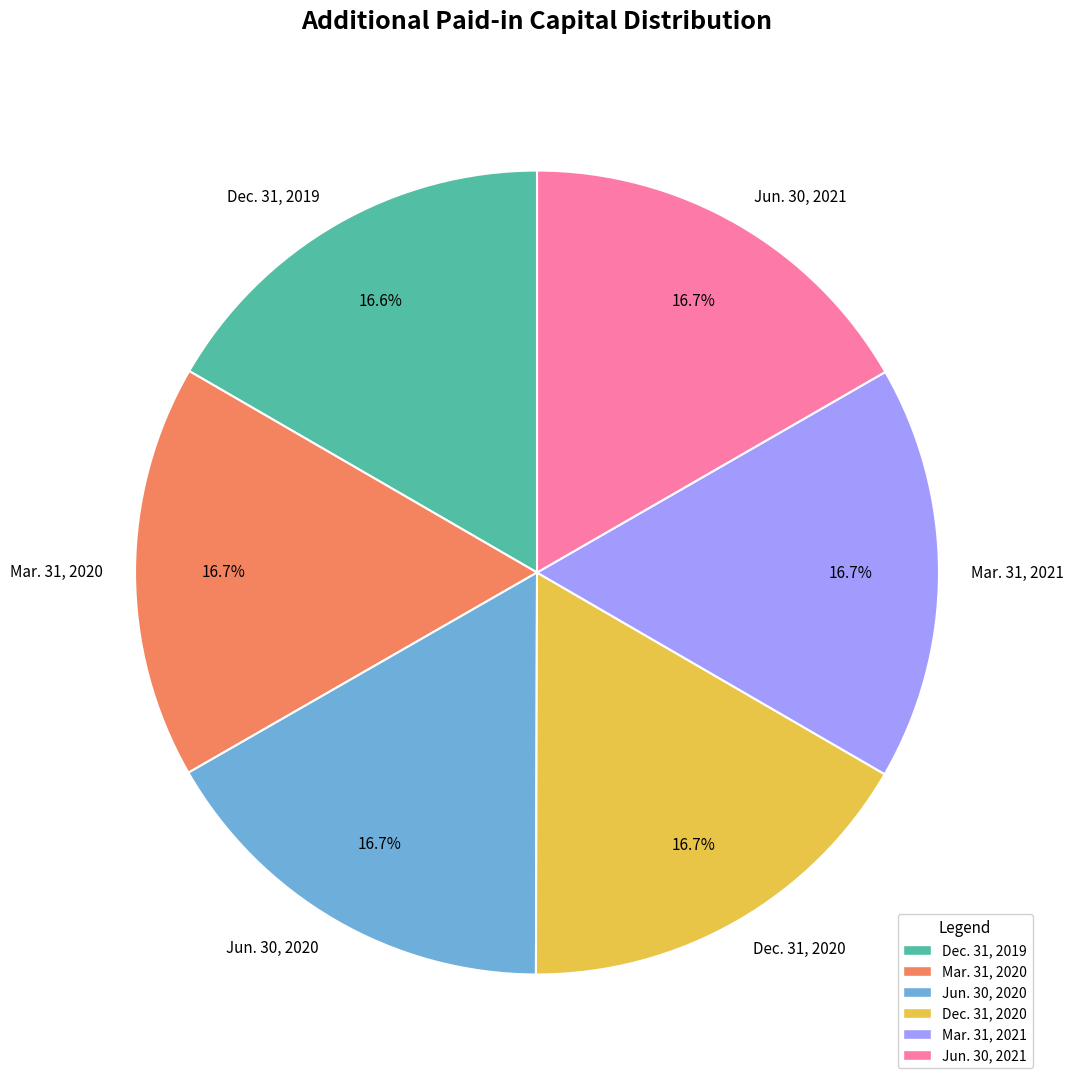

To the nearest percent, what is the average slice percentage?

17%